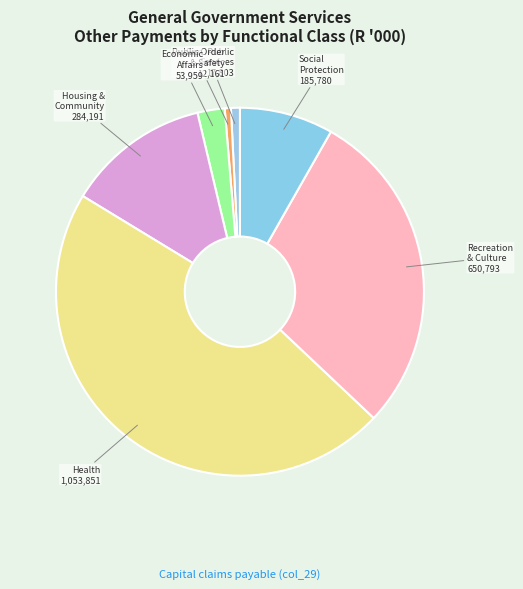

How many segments does this pie chart have?

7